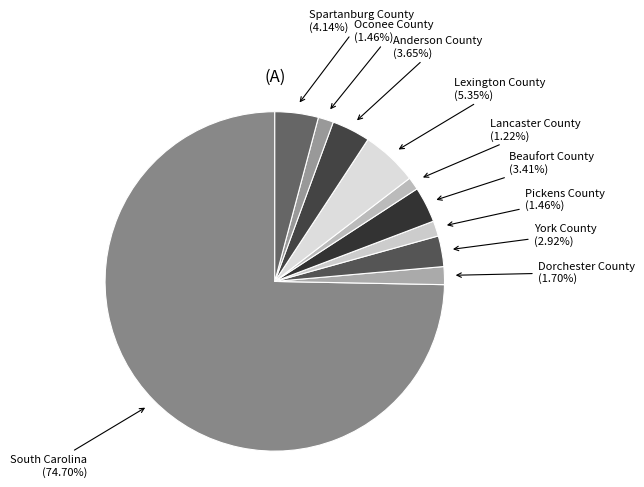

Which slice is the largest?

South Carolina